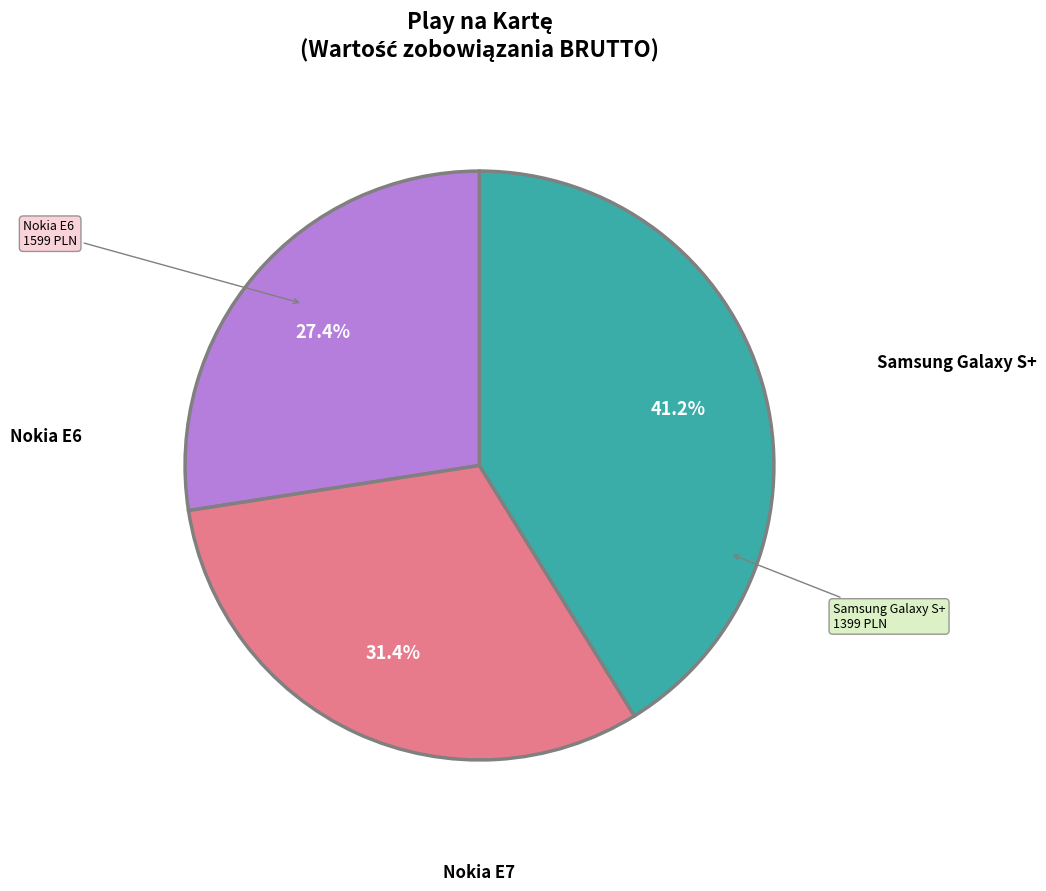

Does any single category account for the majority?

No